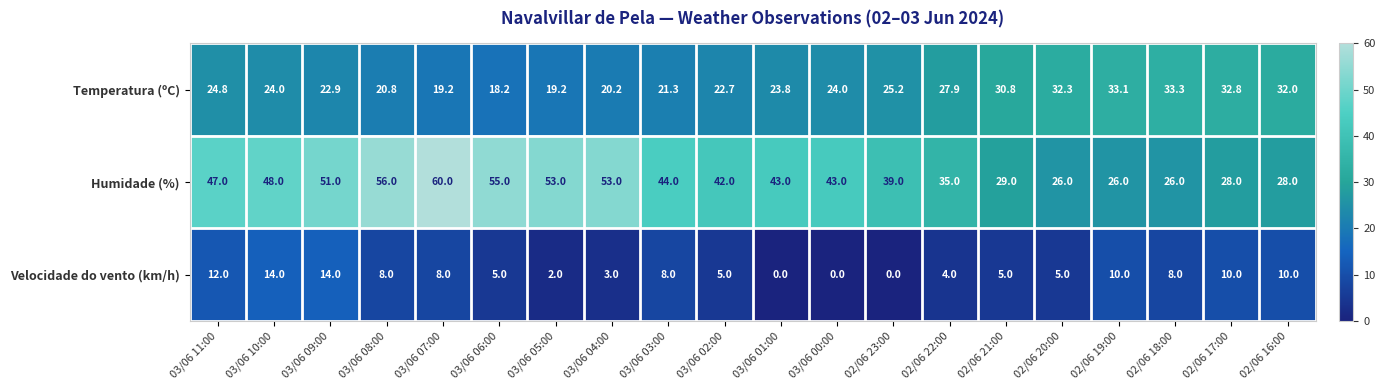

True or false: Temperatura (ºC) has a value of 24.0 at 03/06 10:00.

True